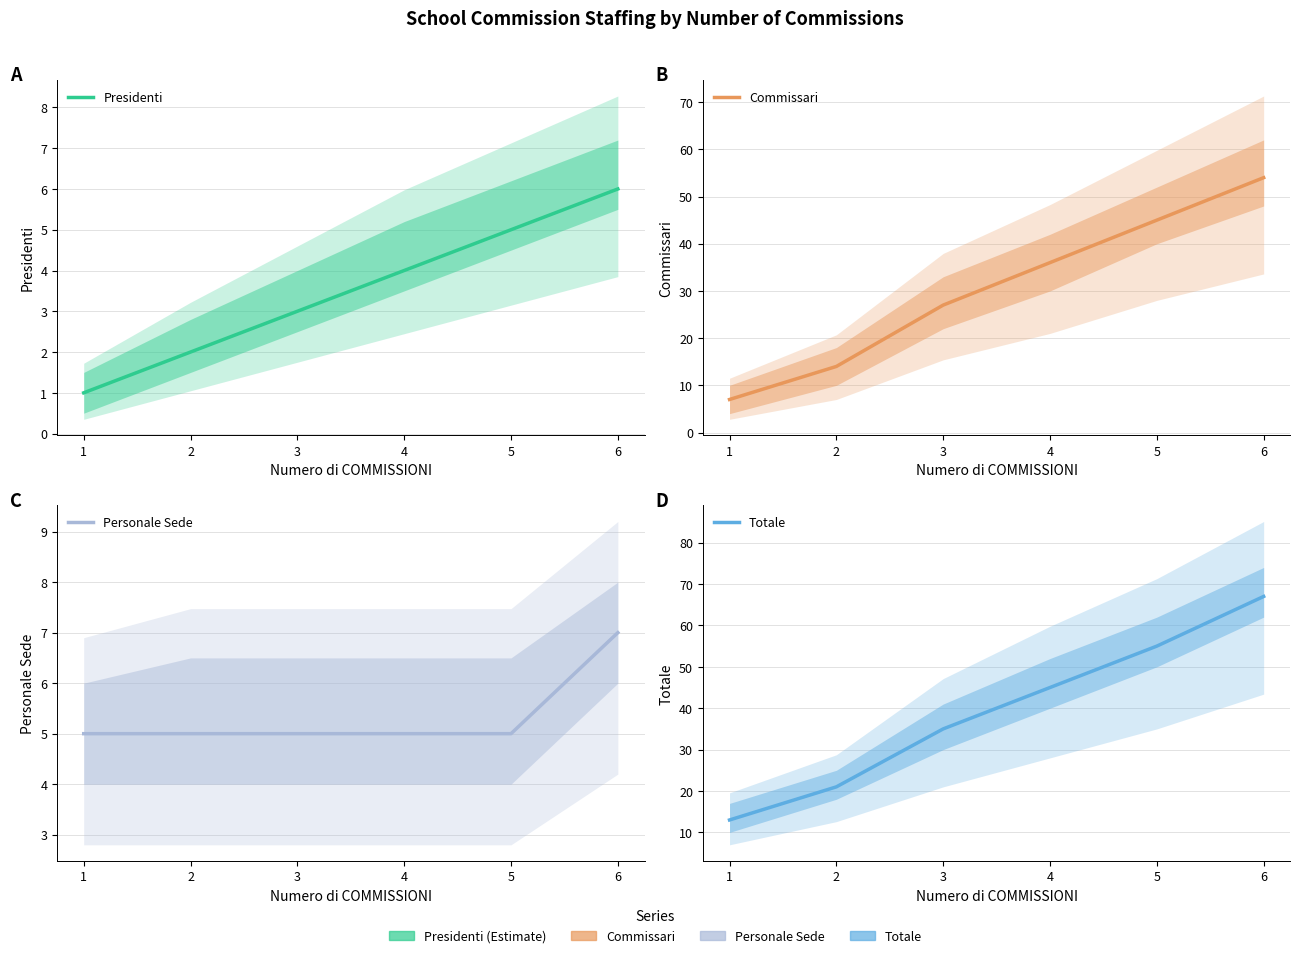

Reading right to left, transcribe all the data shown in this chart.

Presidenti: 6	5	4	3	2	1
Commissari: 54	45	36	27	14	7
Personale Sede: 7	5	5	5	5	5
Totale: 67	55	45	35	21	13